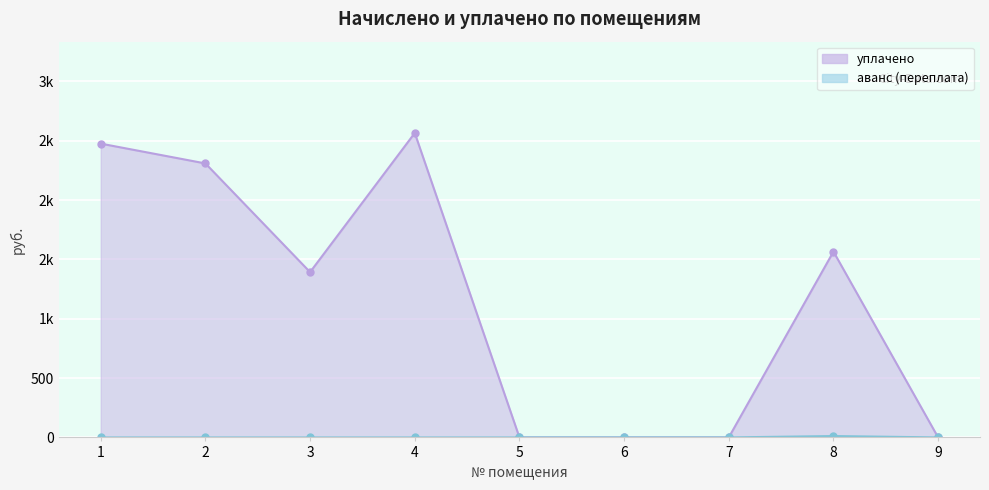

At which category does the chart reach its peak across all series?

4